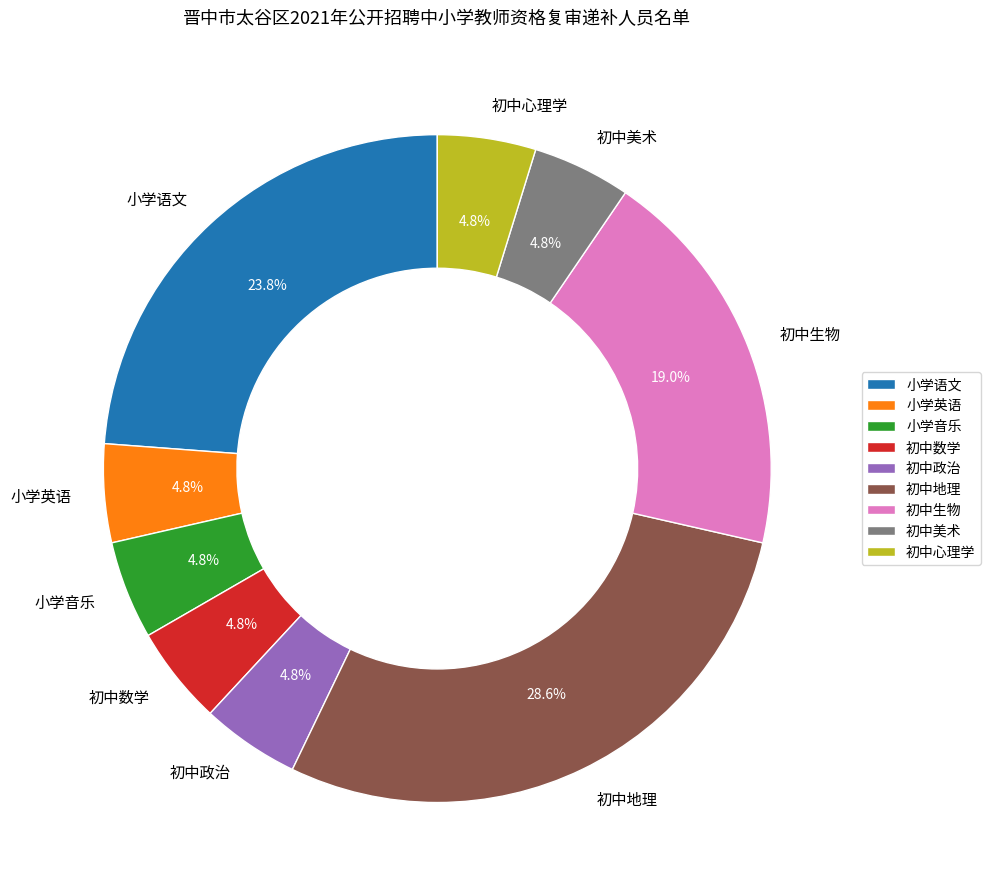

To the nearest percent, what is the difference between the 初中美术 and 初中生物 slice percentages?

14%